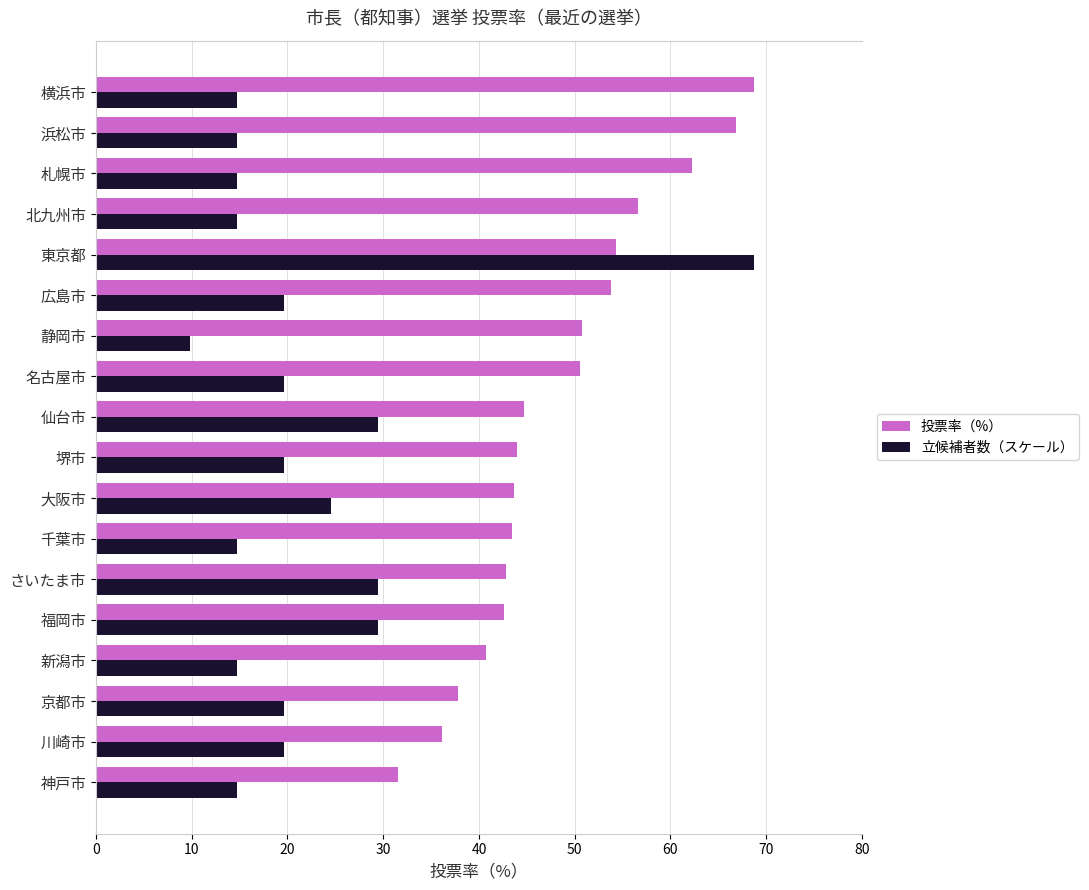

How many distinct data groups are displayed?

2